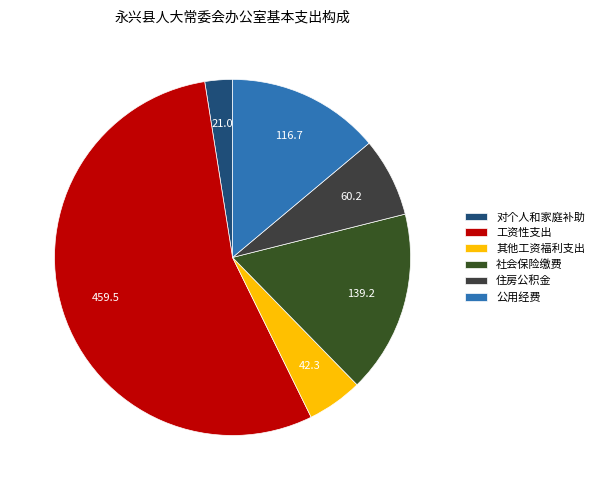

To the nearest percent, what is the difference between the largest and smallest slice percentages?

52%